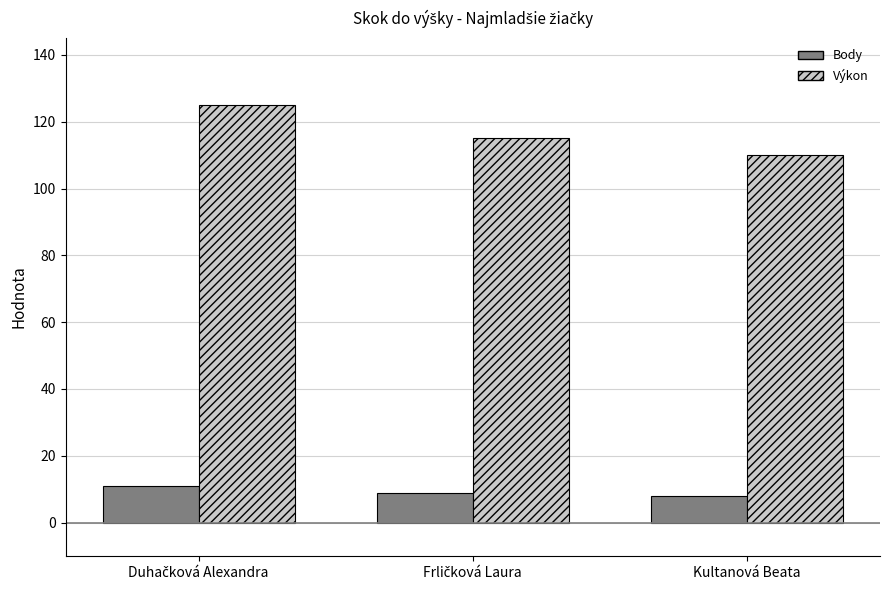

What is the sum of all Výkon values?

350